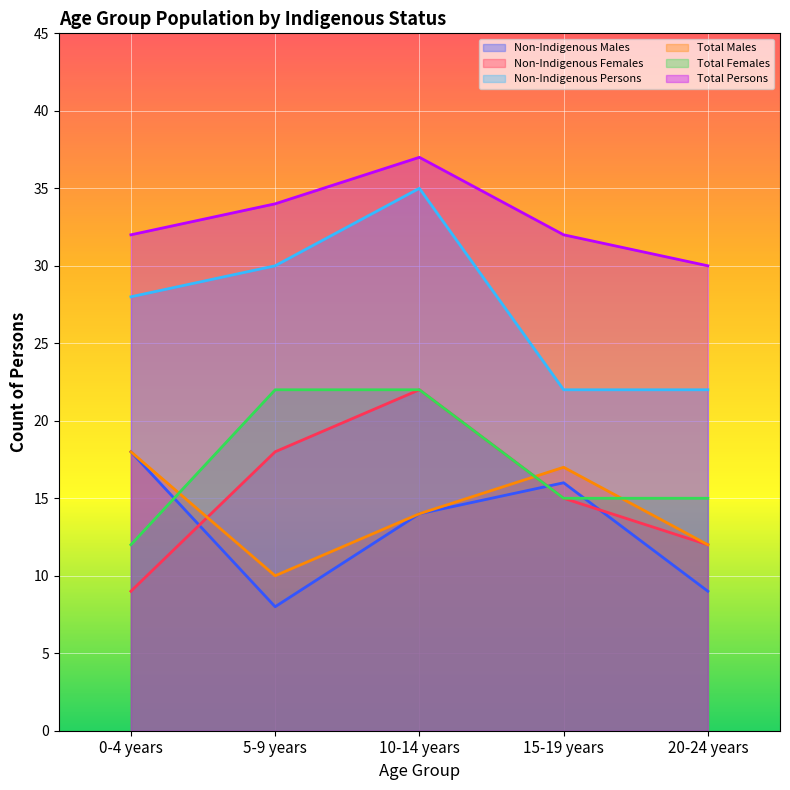

True or false: Non-Indigenous Males and Non-Indigenous Persons cross at least once.

False